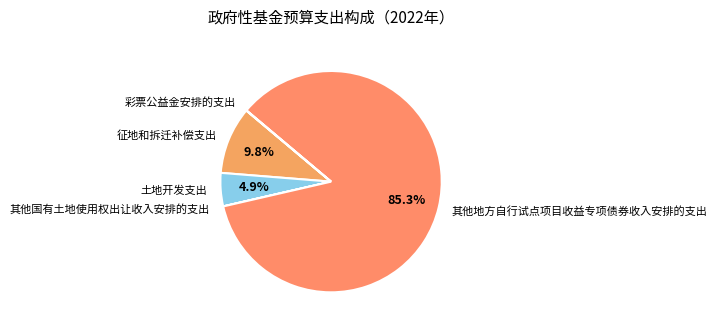

What is the ratio of the value at 土地开发支出 to the value at 征地和拆迁补偿支出?

0.5